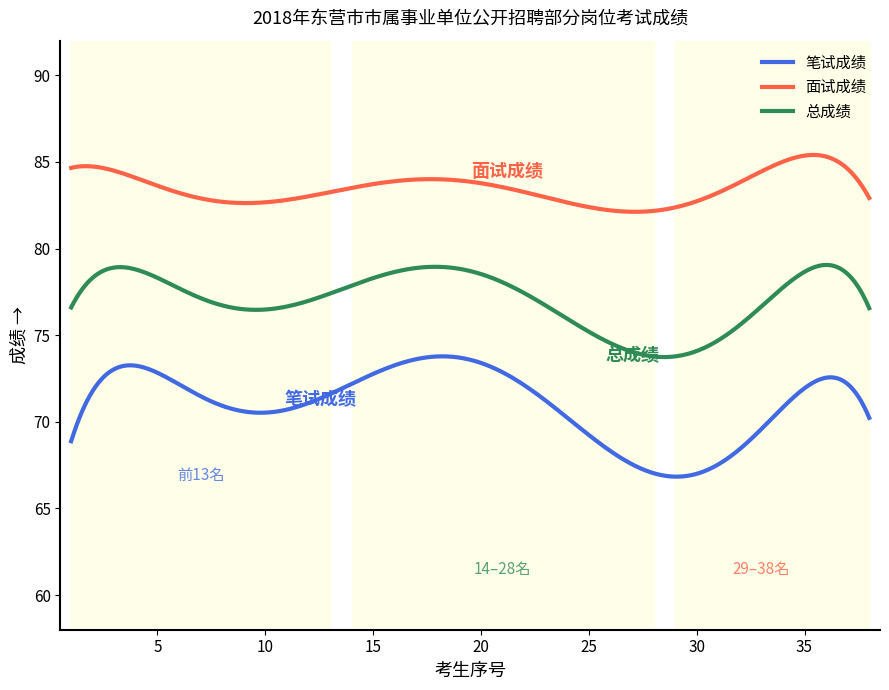

Rank the series by their maximum value, from lowest to highest.

笔试成绩, 总成绩, 面试成绩